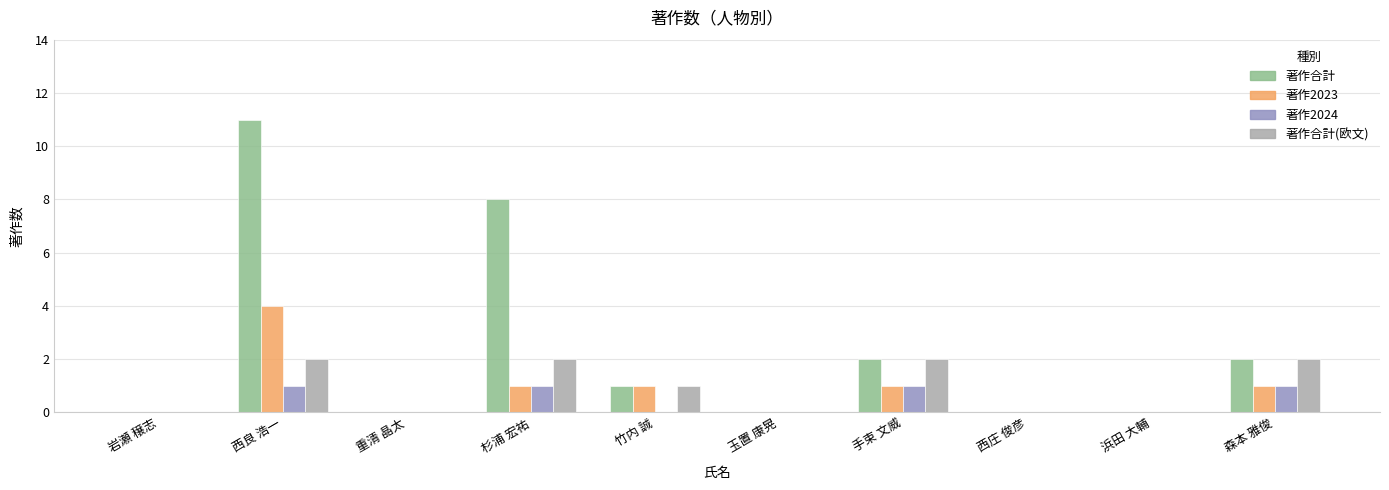

Where is 著作合計(欧文) nearest to the value 1?

竹内 誠